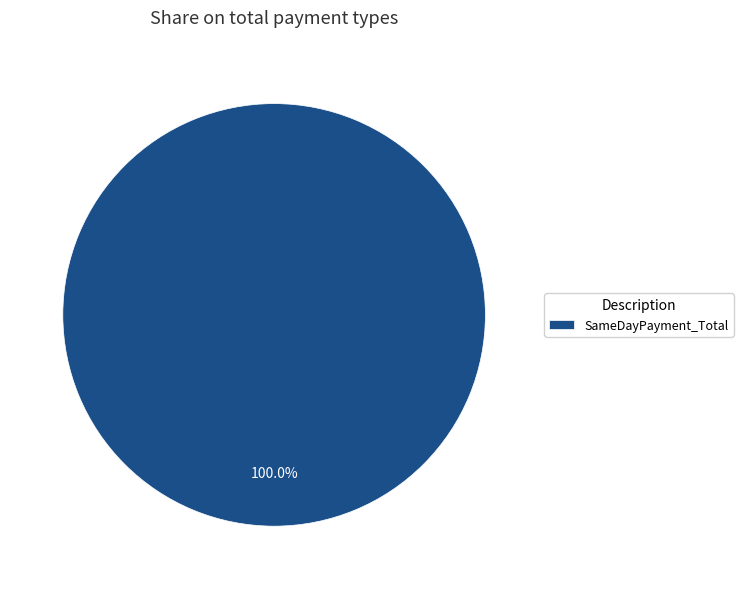

Which category accounts for the majority?

SameDayPayment_Total